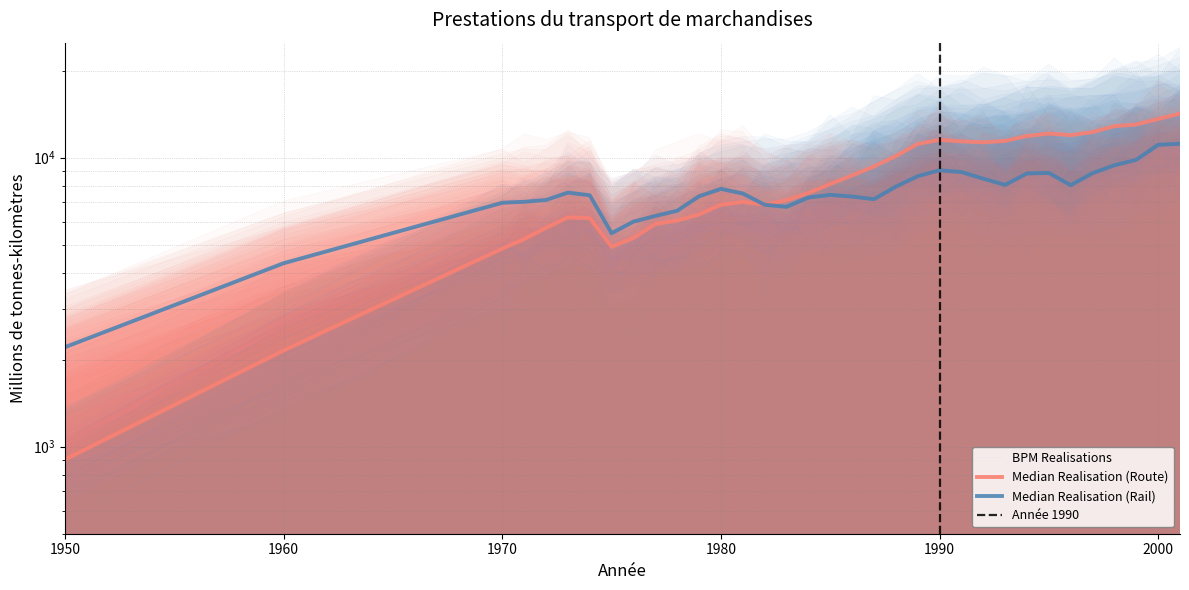

Is the value of Route (Total général) at 1985 greater than the value of Rail at 1986?

Yes